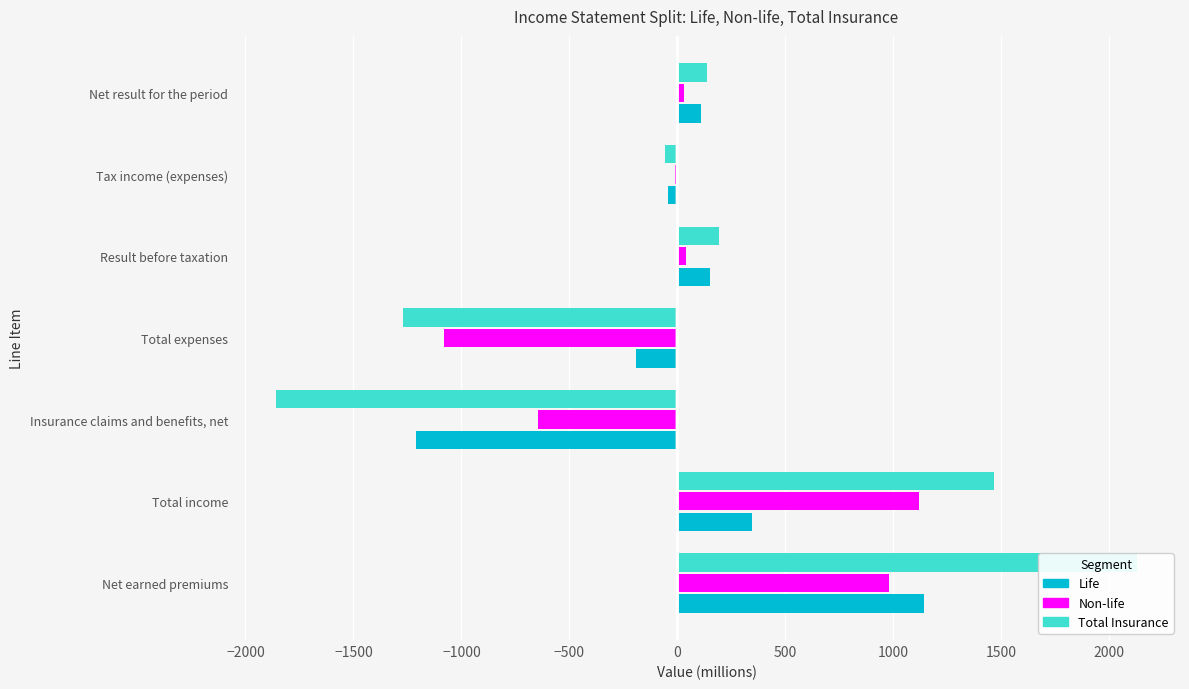

Reading left to right, list all the values displayed in this chart.

Life: 1141.8	345.5	-1211.8	-192.1	153.4	-44.5	108.9
Non-life: 980.2	1119.4	-646.8	-1079.2	40.2	-10.8	29.4
Total Insurance: 2128.3	1464.5	-1858.7	-1270.9	193.6	-55.5	138.1